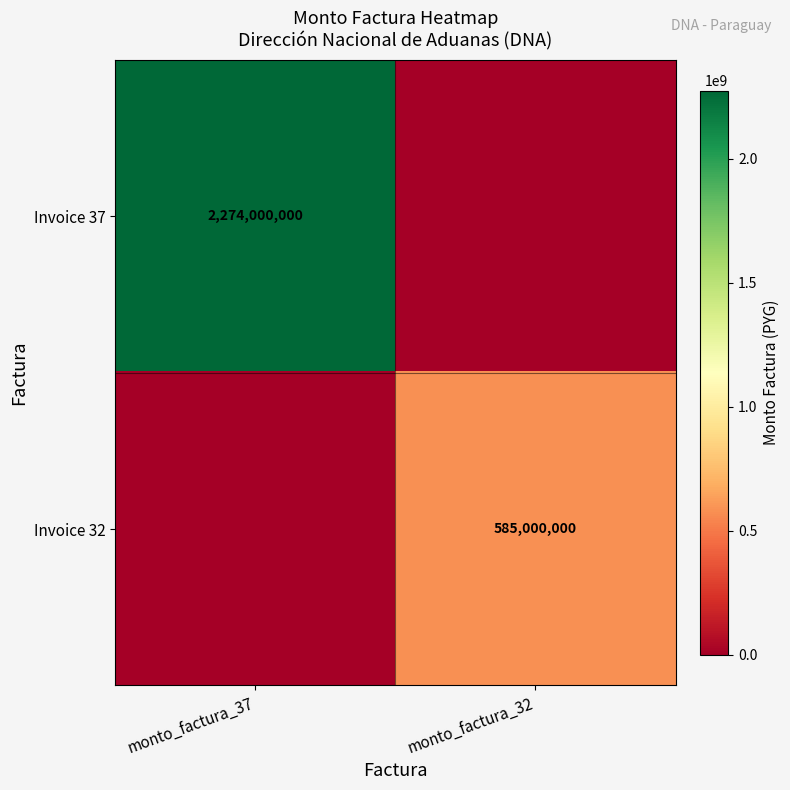

The value of Invoice 37 at monto_factura_37 is 2274000000. True or false?

True